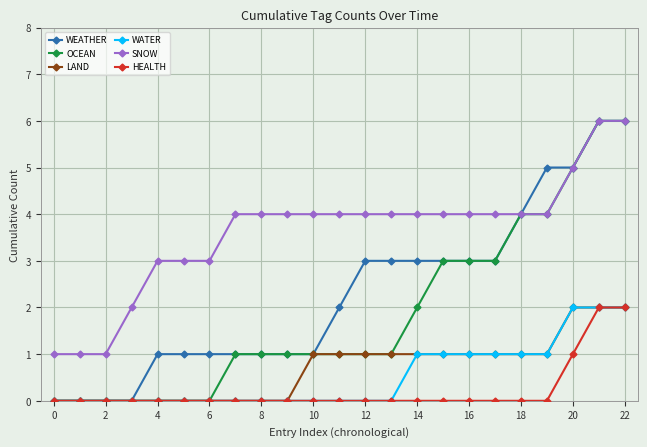

What is the highest value of the SNOW series?

6